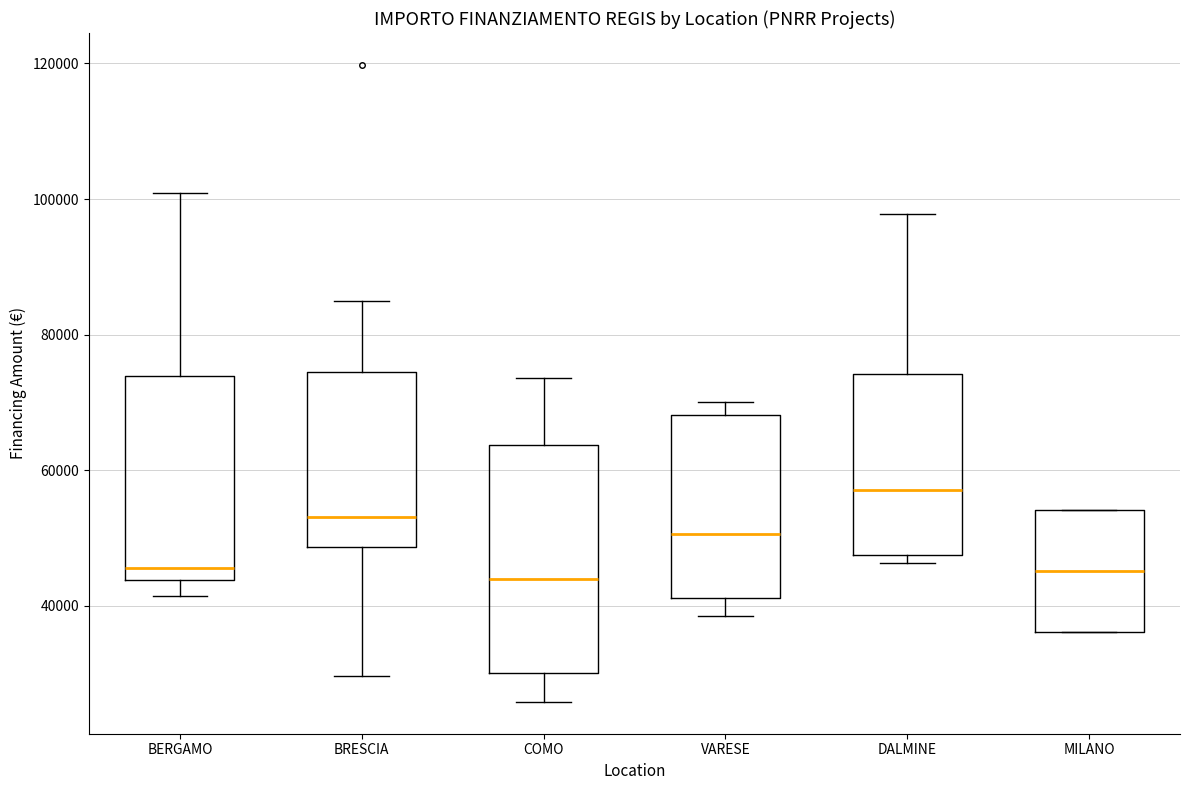

Comparing the boxes themselves (not the whiskers), which one is the tallest?

COMO